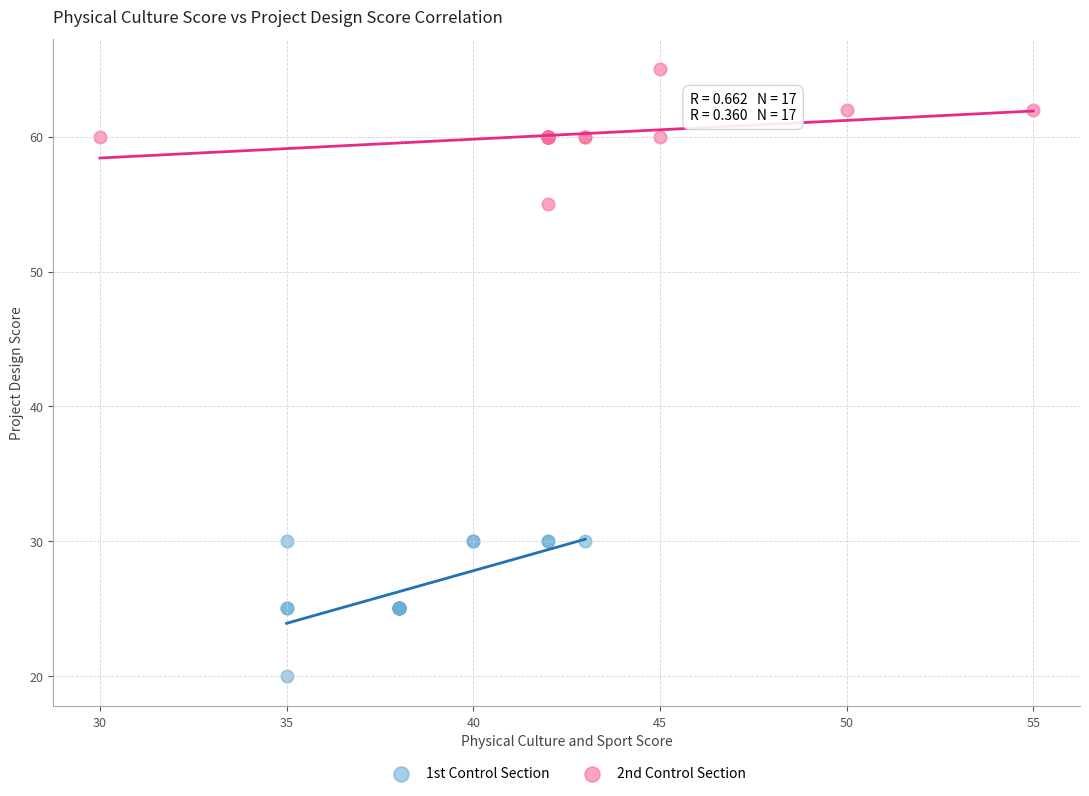

Which series contains the lowest Y value?

1st Control Section